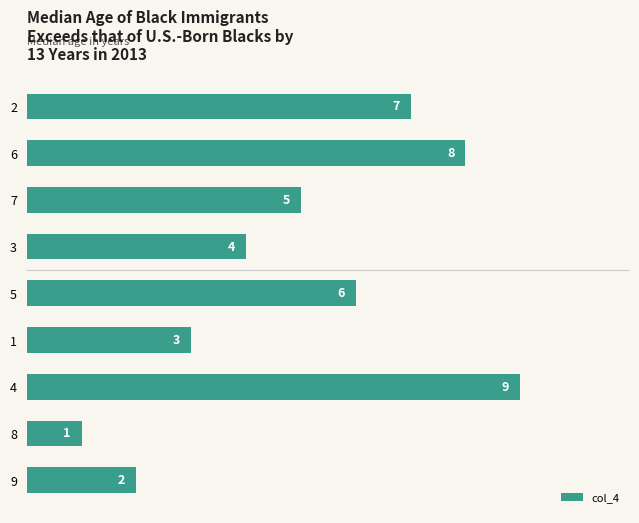

How many data points does each series have?

9